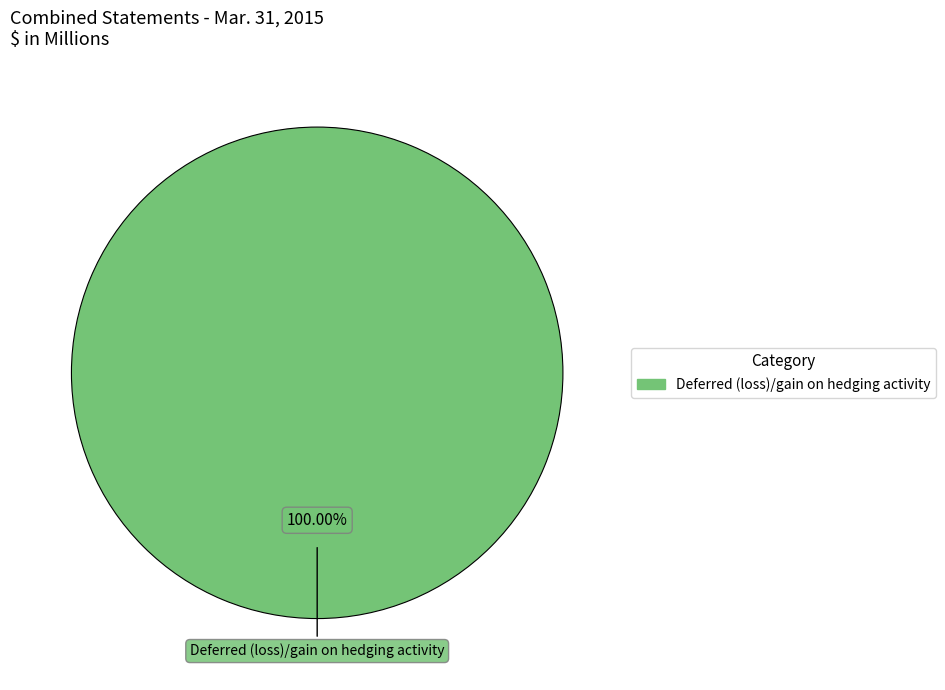

Is there any slice that represents more than half of the pie?

Yes